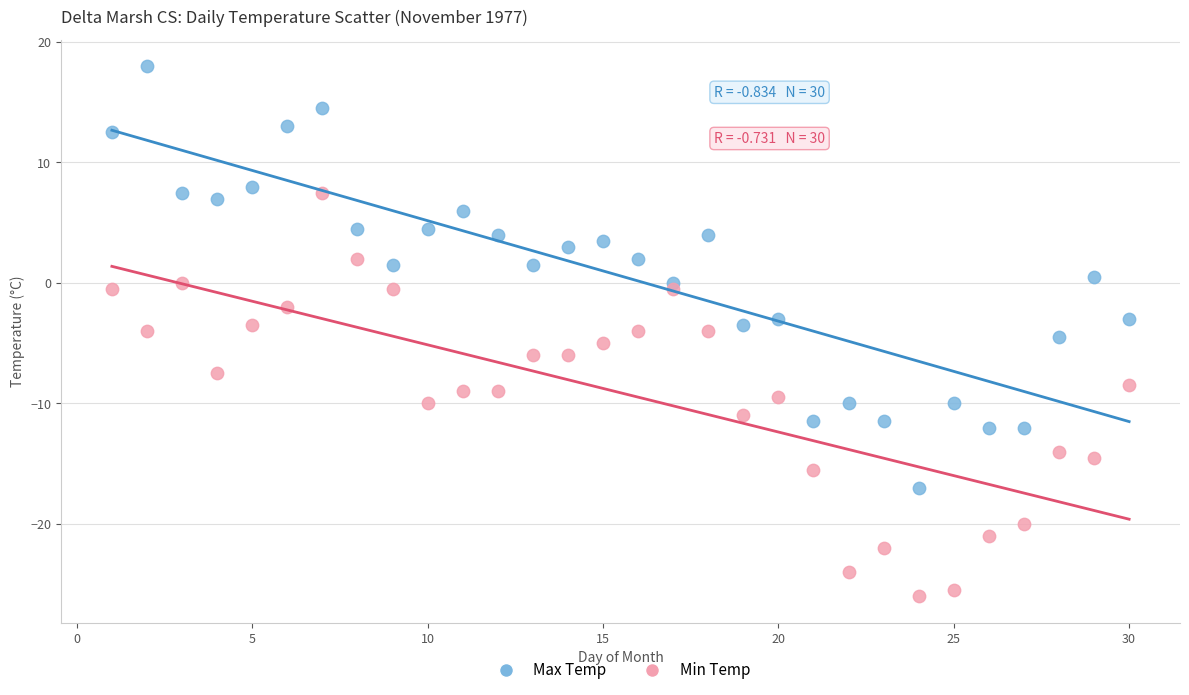

Across all data points, what is the range of Y values (max minus min)?

44.0